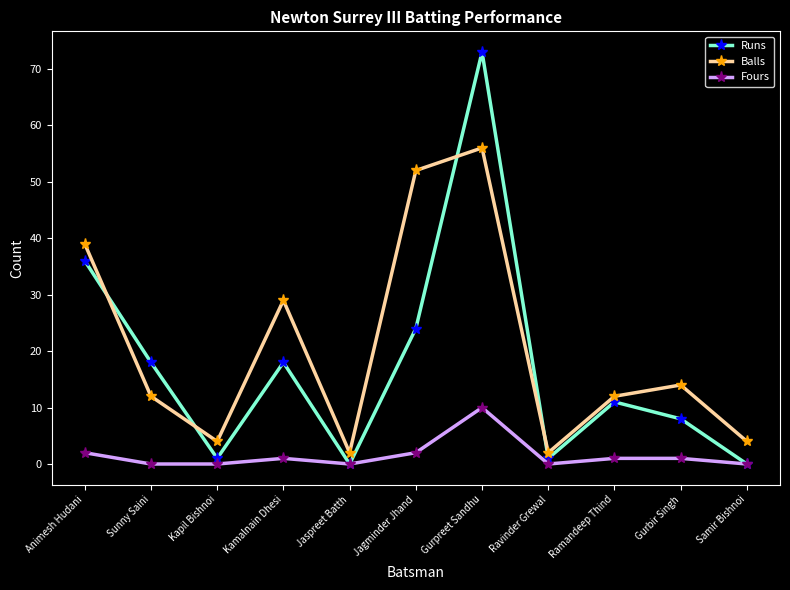

Is it true that Balls equals 4 at Samir Bishnoi?

True